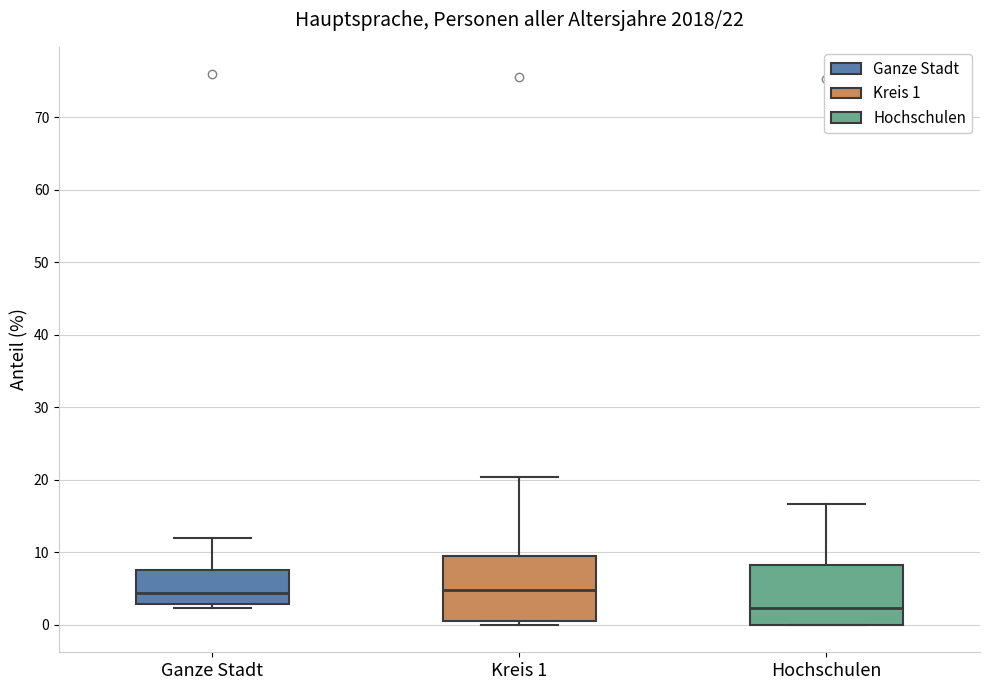

Which box has the lowest median line?

Hochschulen